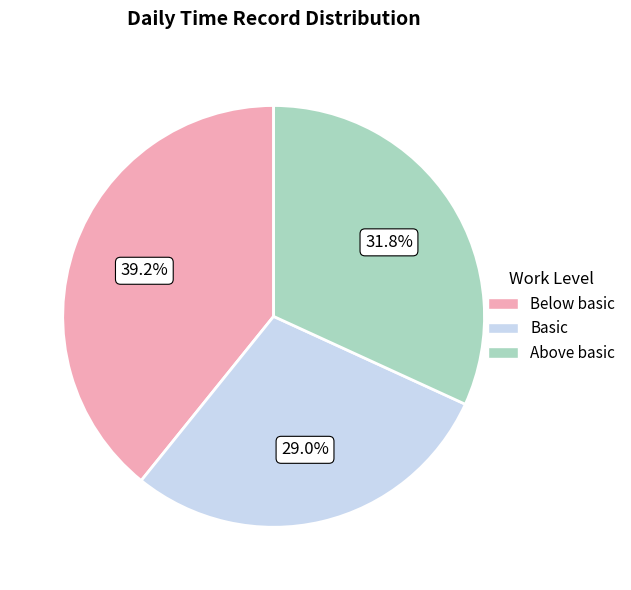

Combined, what portion of the pie is Below basic and Basic?

68.2%